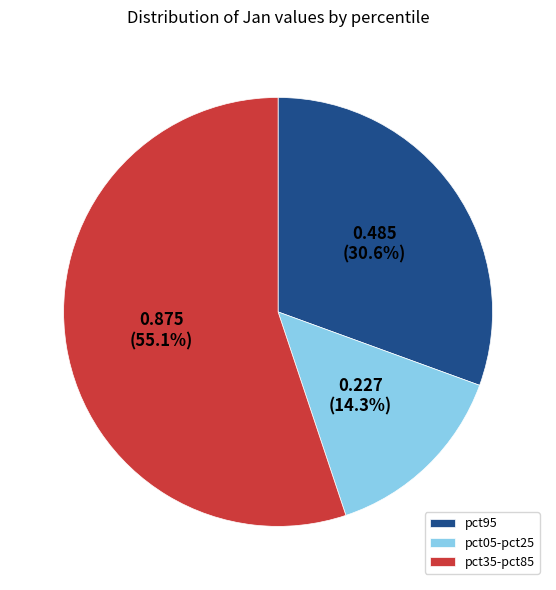

Is there a majority slice in this chart?

Yes